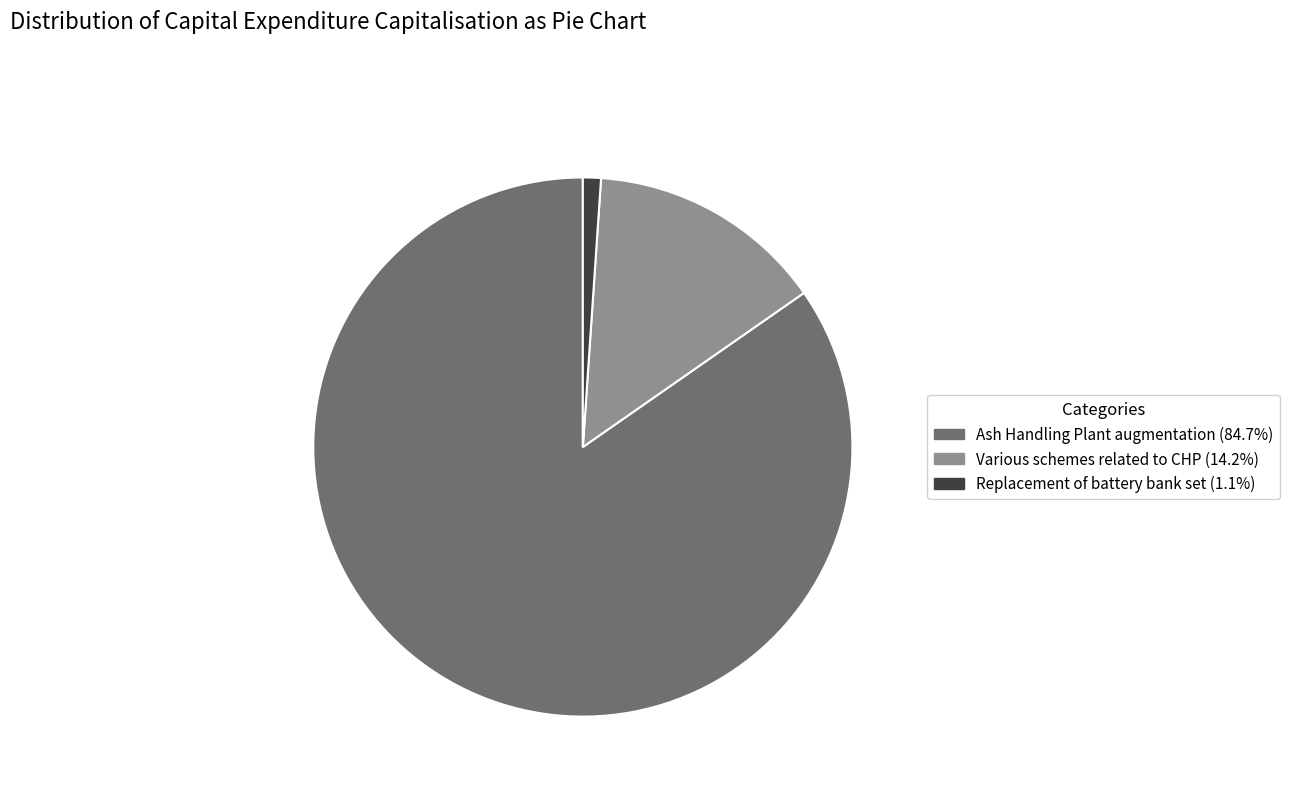

Is there any slice that represents more than half of the pie?

Yes